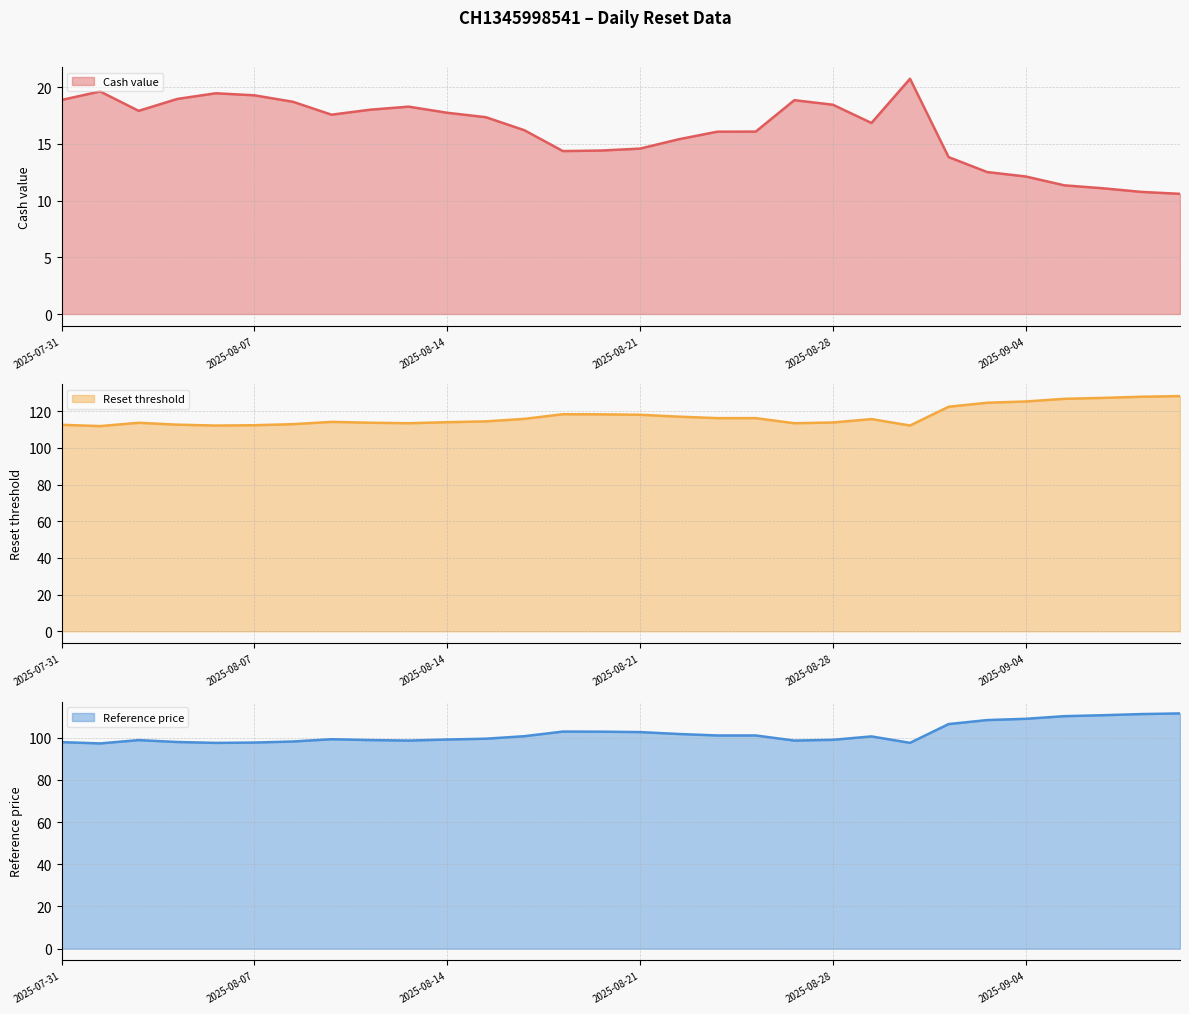

What is the difference between the second highest and minimum values in the Reset threshold series?

16.0